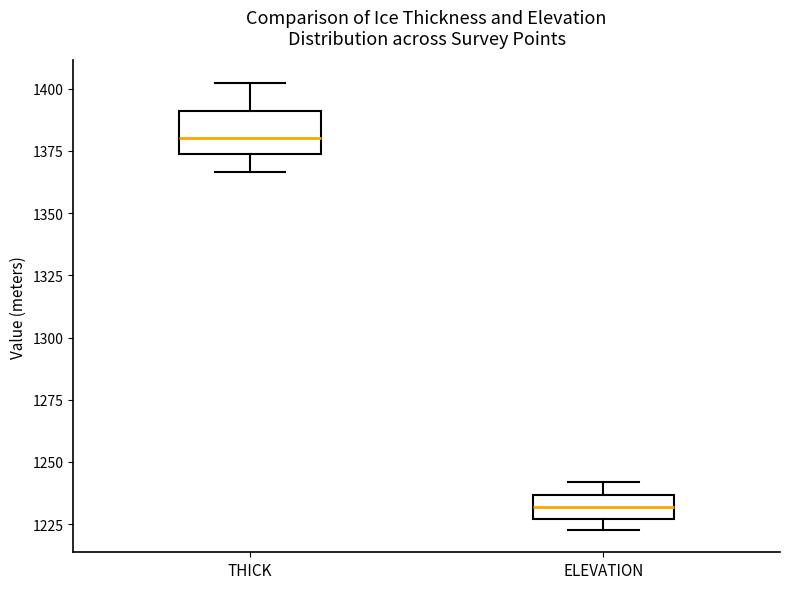

Where does the lower whisker of the box for THICK end on the y-axis? The values are not printed on the chart, so give them approximately, as read against the axis.

1365